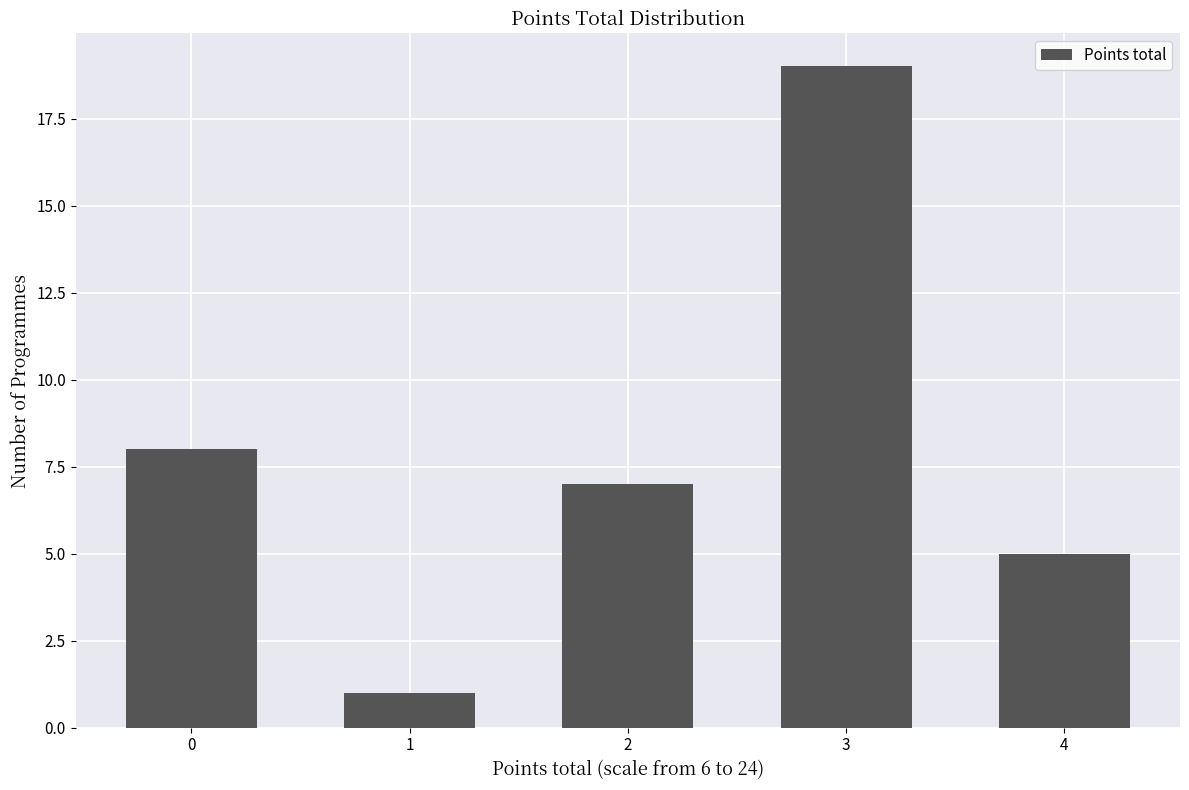

Reading left to right, extract all data points from this chart.

8	1	7	19	5